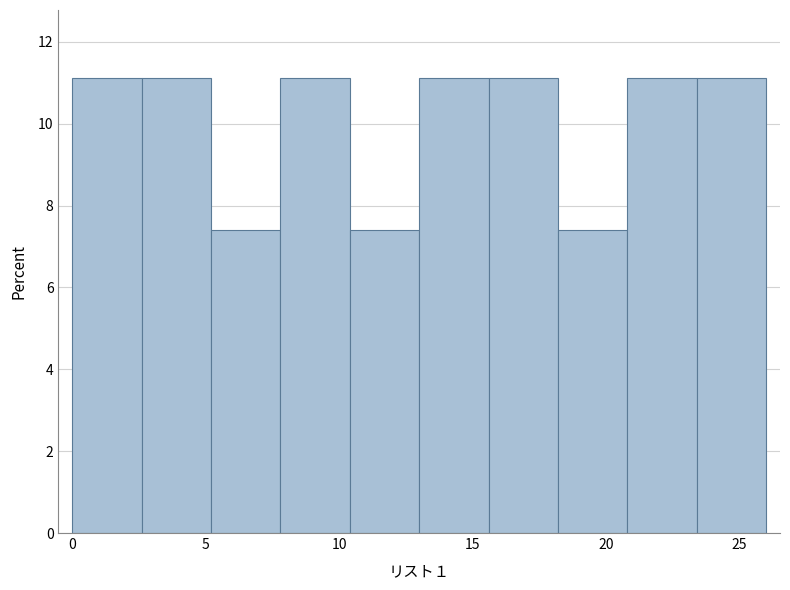

Reading left to right, transcribe this chart: for each bar, give the range it covers on the x-axis and its height. Neither the bar edges nor the heights are printed on the chart, so give them approximately, as read against the axes.

0.0 to 2.6: 11.2
2.6 to 5.2: 11.2
5.2 to 7.8: 7.4
7.8 to 10.4: 11.2
10.4 to 13.0: 7.4
13.0 to 15.6: 11.2
15.6 to 18.2: 11.2
18.2 to 20.8: 7.4
20.8 to 23.4: 11.2
23.4 to 26.0: 11.2